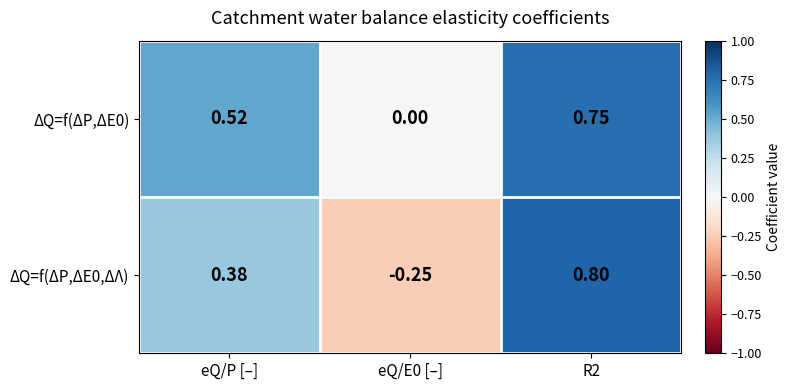

At which label does ΔQ=f(ΔP,ΔE0,ΔΛ) first exceed 0?

eQ/P [–]